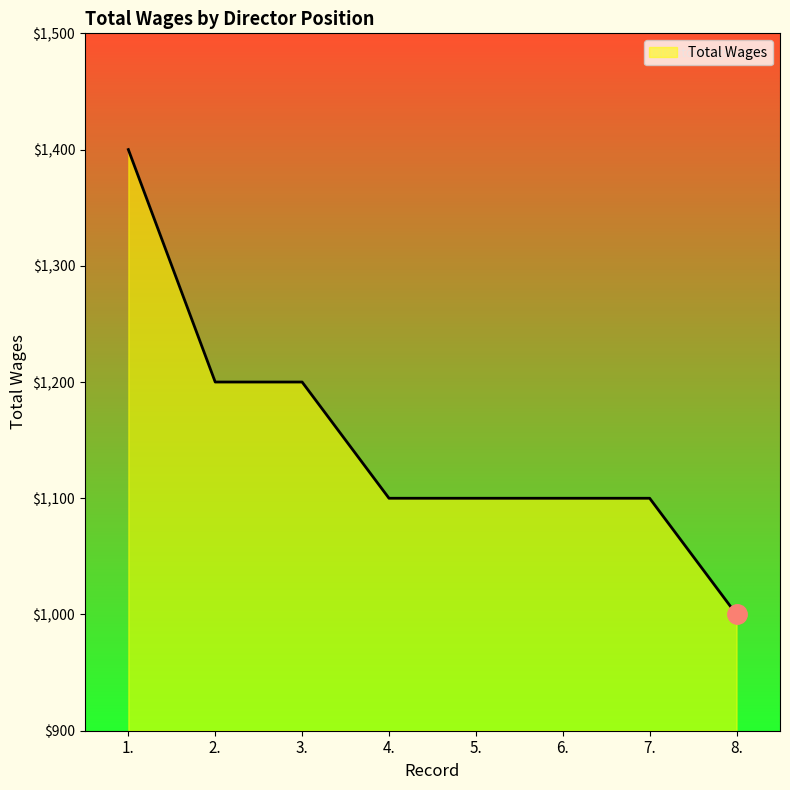

Reading right to left, transcribe all the data shown in this chart.

8.=1000	7.=1100	6.=1100	5.=1100	4.=1100	3.=1200	2.=1200	1.=1400